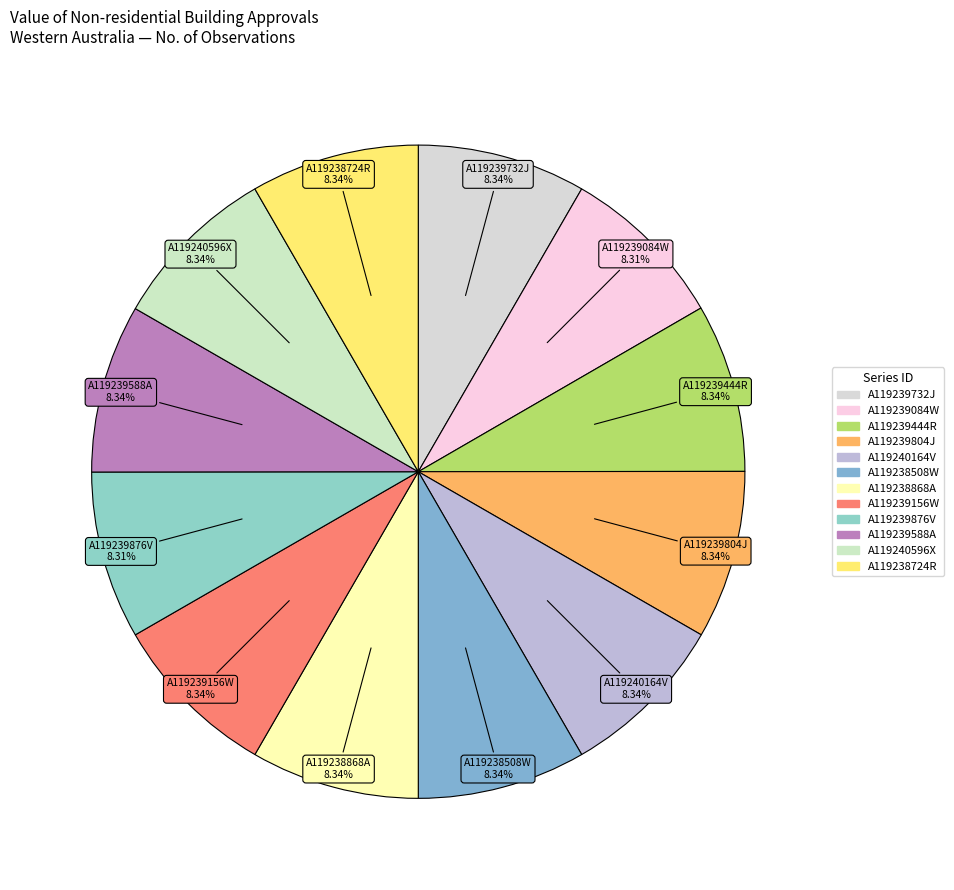

How many segments does this pie chart have?

12